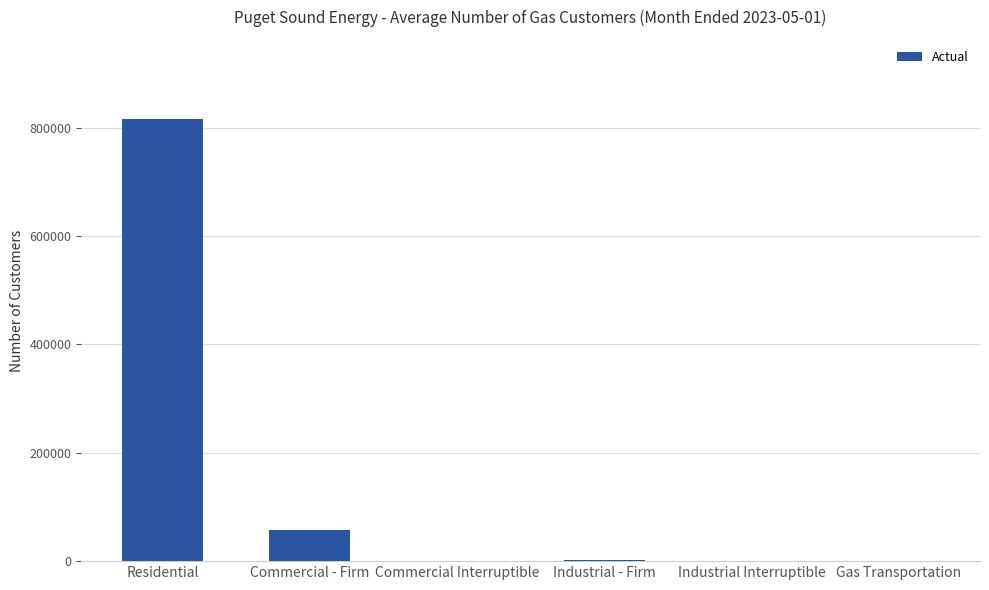

Between Residential and Commercial Interruptible, which is larger?

Residential